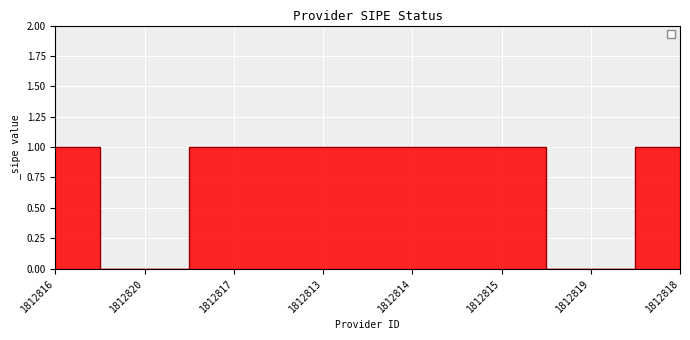

True or false: the data shows 2 at 1812815.

False